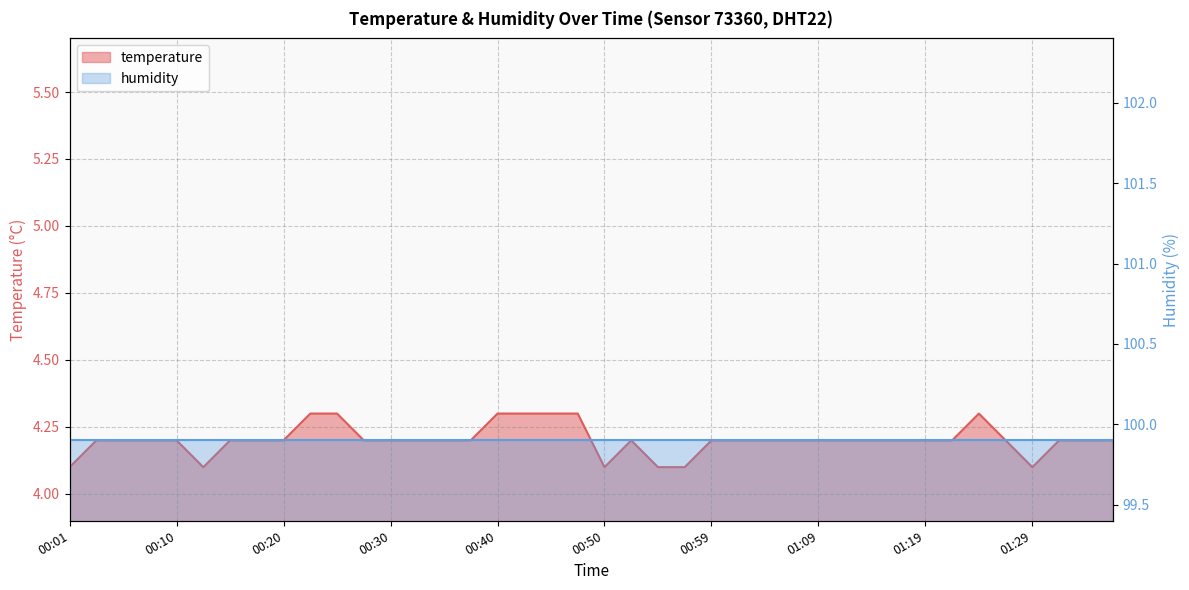

Reading right to left, what are all the values shown in this chart?

01:36=4.2	01:33=4.2	01:31=4.2	01:29=4.1	01:26=4.2	01:24=4.3	01:21=4.2	01:19=4.2	01:16=4.2	01:14=4.2	01:11=4.2	01:09=4.2	01:07=4.2	01:04=4.2	01:02=4.2	00:59=4.2	00:57=4.1	00:54=4.1	00:52=4.2	00:50=4.1	00:47=4.3	00:45=4.3	00:42=4.3	00:40=4.3	00:37=4.2	00:35=4.2	00:33=4.2	00:30=4.2	00:28=4.2	00:25=4.3	00:23=4.3	00:20=4.2	00:18=4.2	00:15=4.2	00:13=4.1	00:10=4.2	00:08=4.2	00:06=4.2	00:03=4.2	00:01=4.1